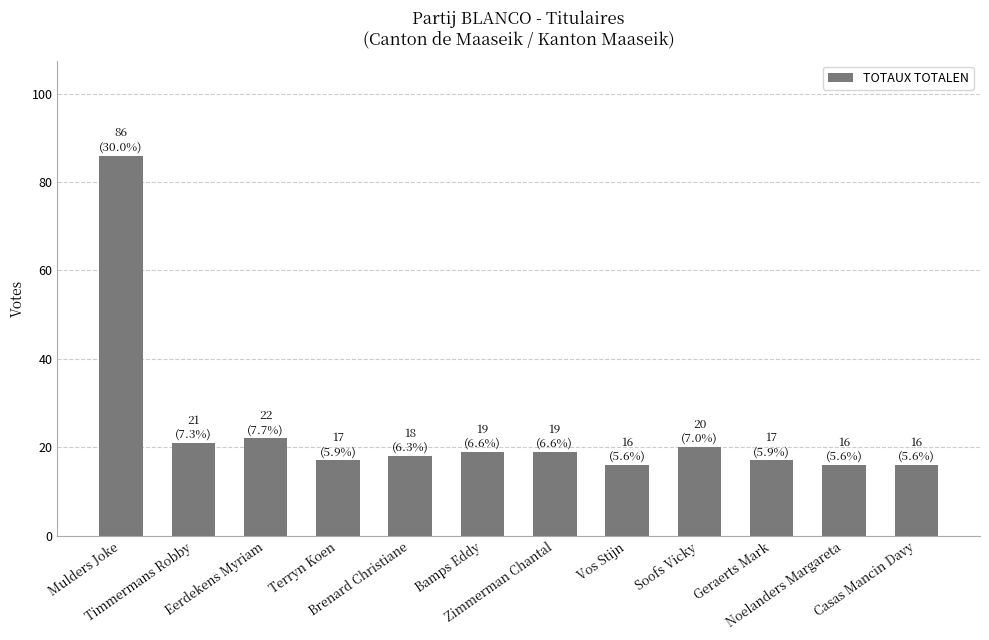

What is the change in value from Terryn Koen to Bamps Eddy?

+2